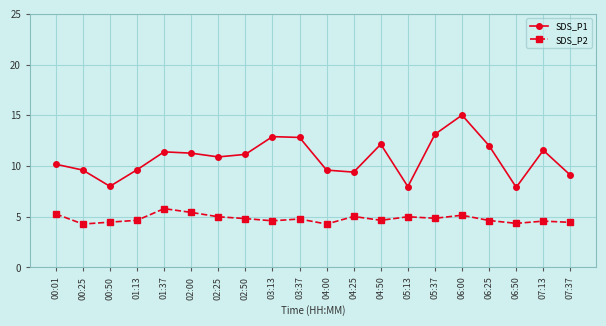

What is the sum of the SDS_P1 values at 02:00 and 02:25?

22.2